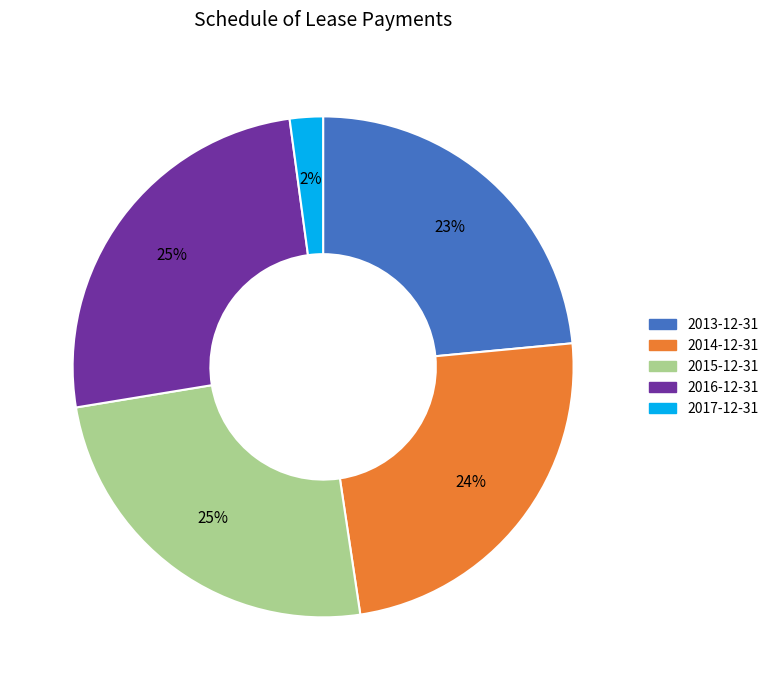

Is there any slice that represents more than half of the pie?

No